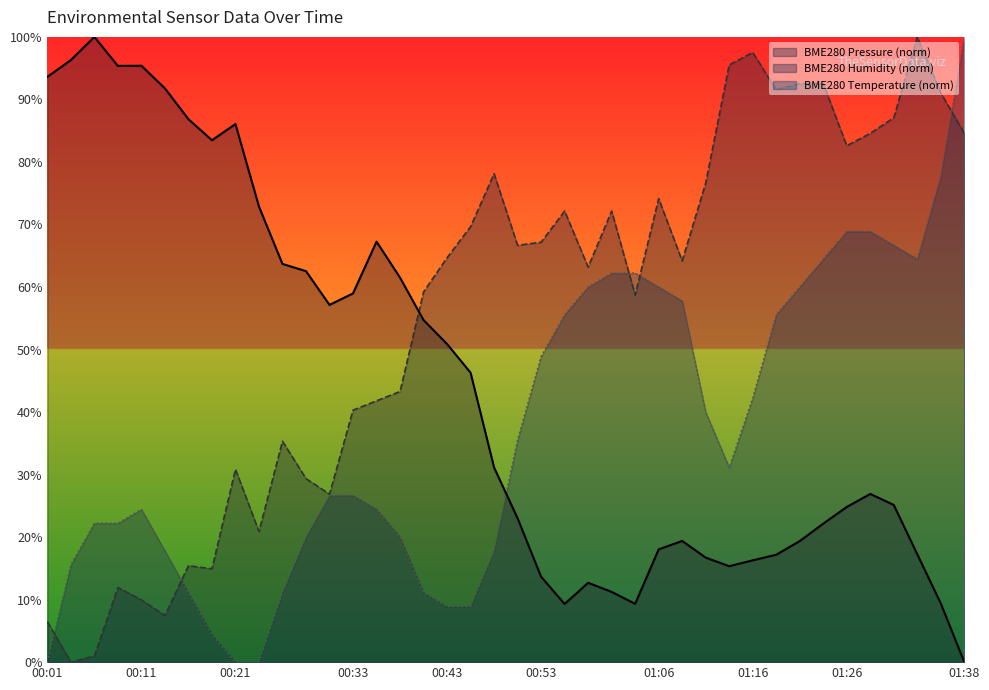

What are all the series names shown in the legend?

BME280 Pressure (norm), BME280 Humidity (norm), BME280 Temperature (norm)